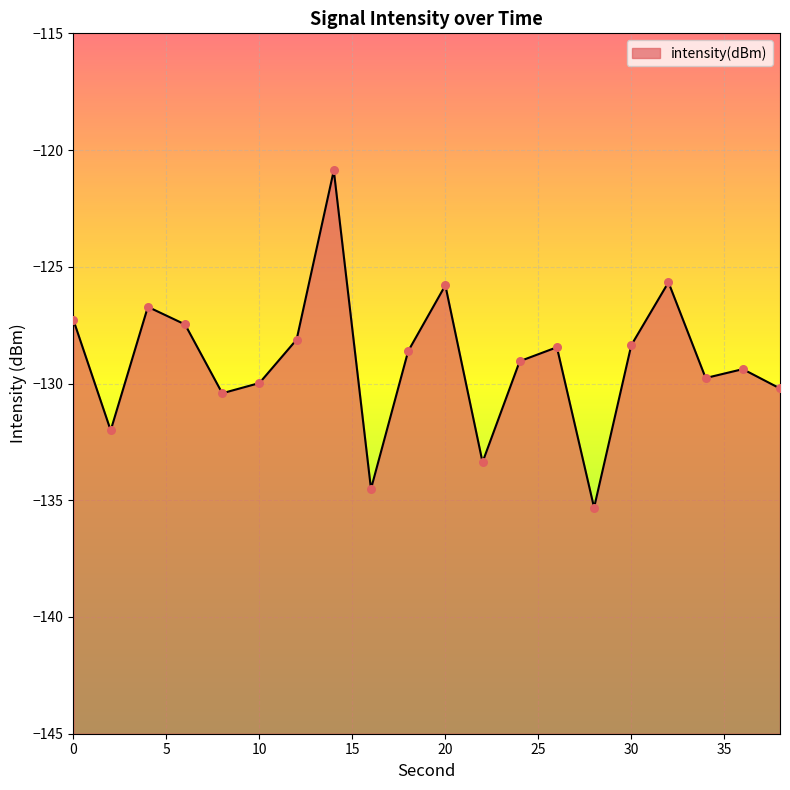

What is the change in value from 0 to 22?

-6.1